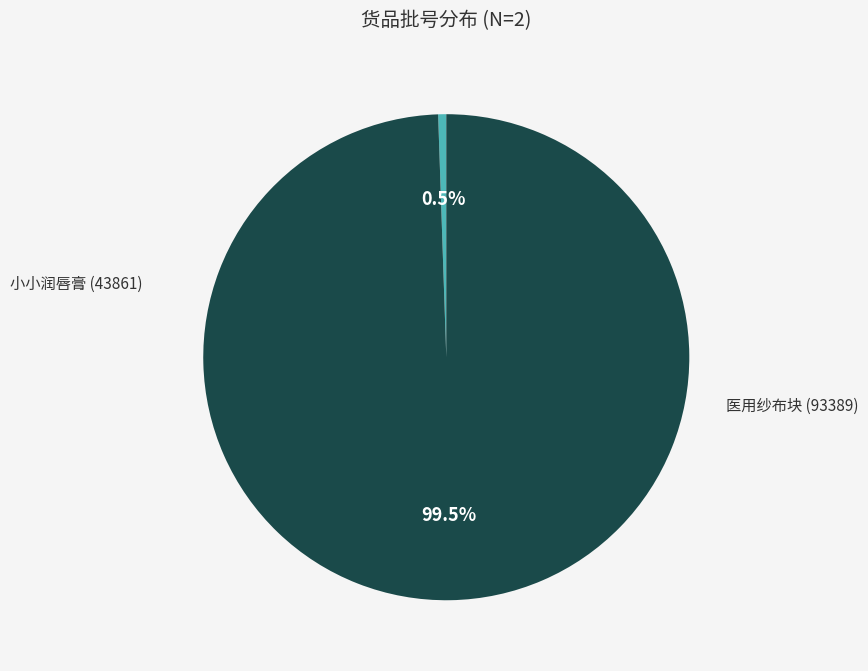

Is there any slice that represents more than half of the pie?

Yes